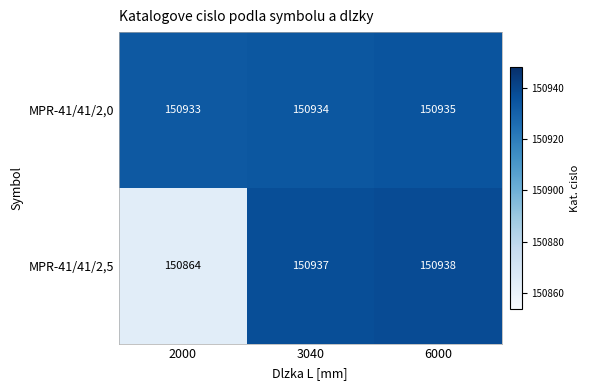

Which series has the largest total across all categories?

MPR-41/41/2,0